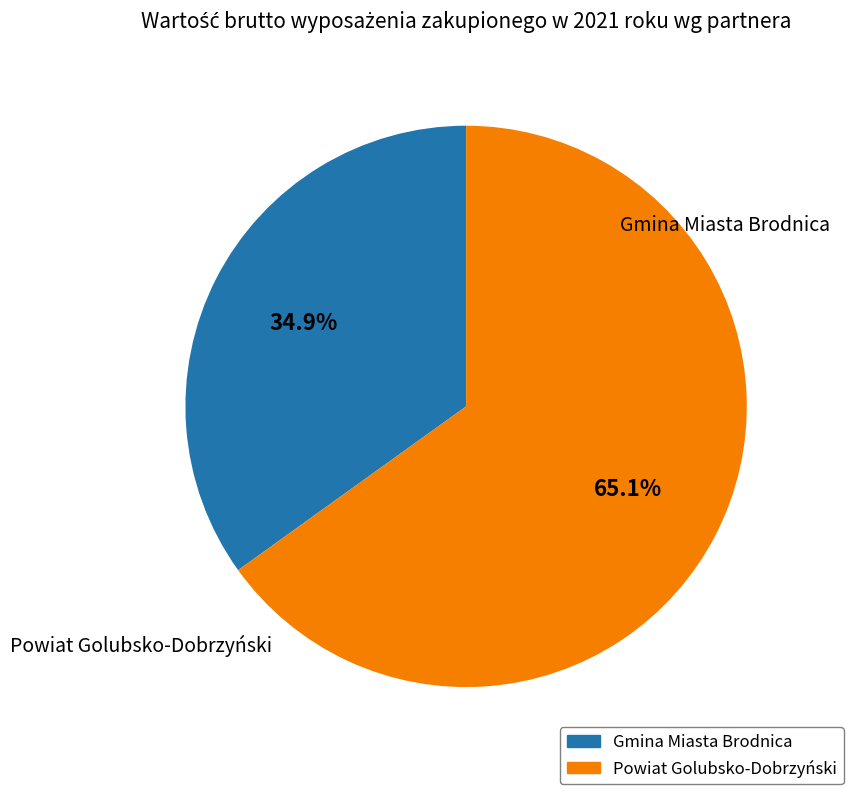

True or false: Powiat Golubsko-Dobrzyński accounts for 65% of the total.

True